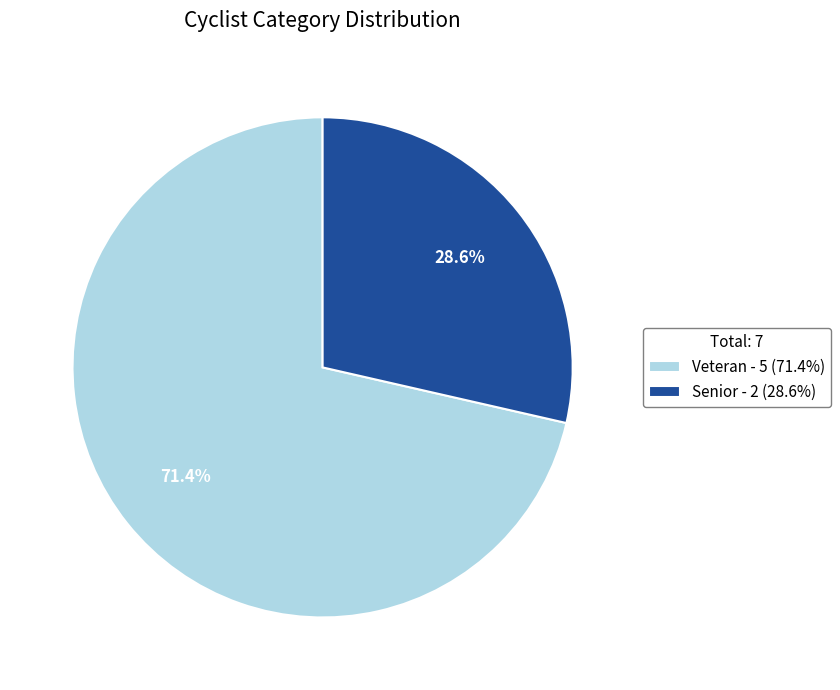

To the nearest percent, what portion does Senior represent?

29%